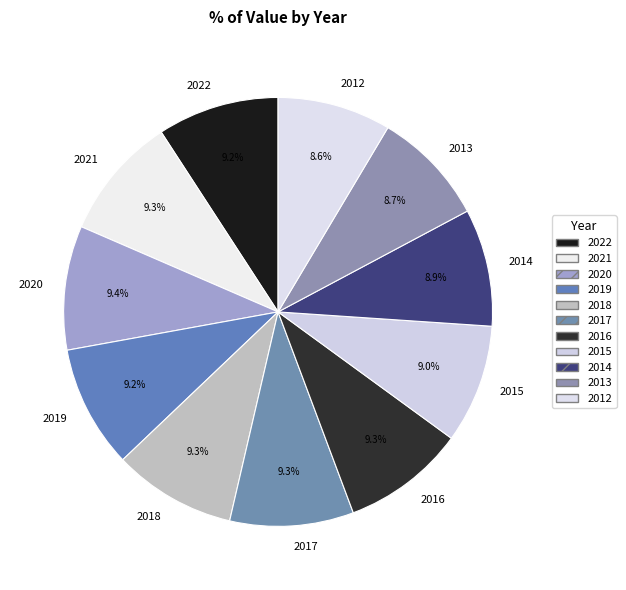

Is 2022 the majority of the pie?

No